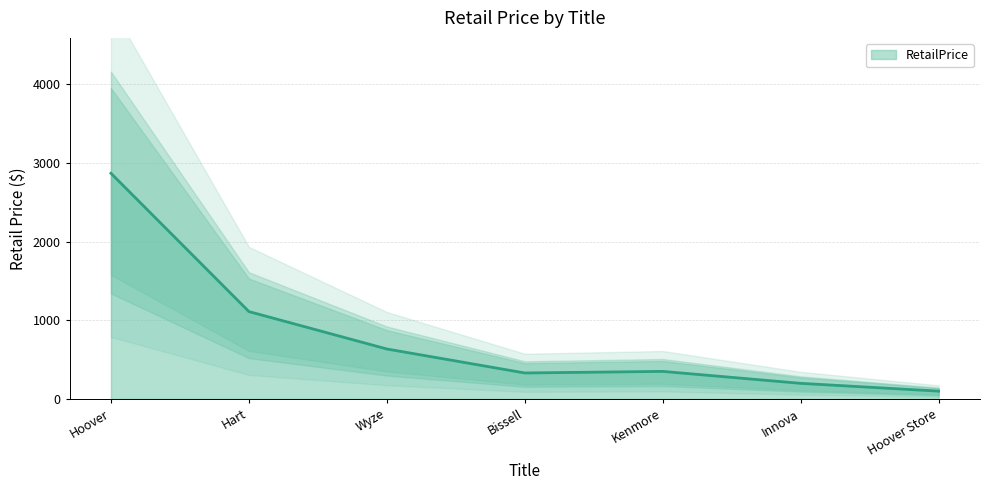

List the labels in order of value, largest first.

Hoover, Hart, Wyze, Kenmore, Bissell, Innova, Hoover Store